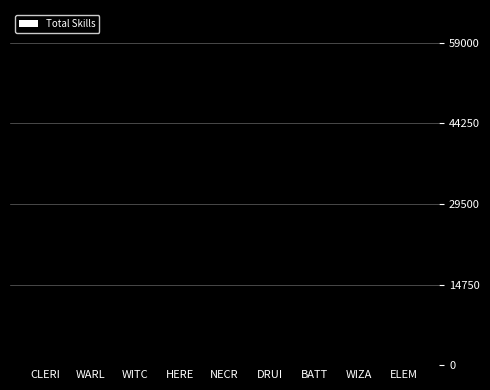

What is the sum of all values?

250